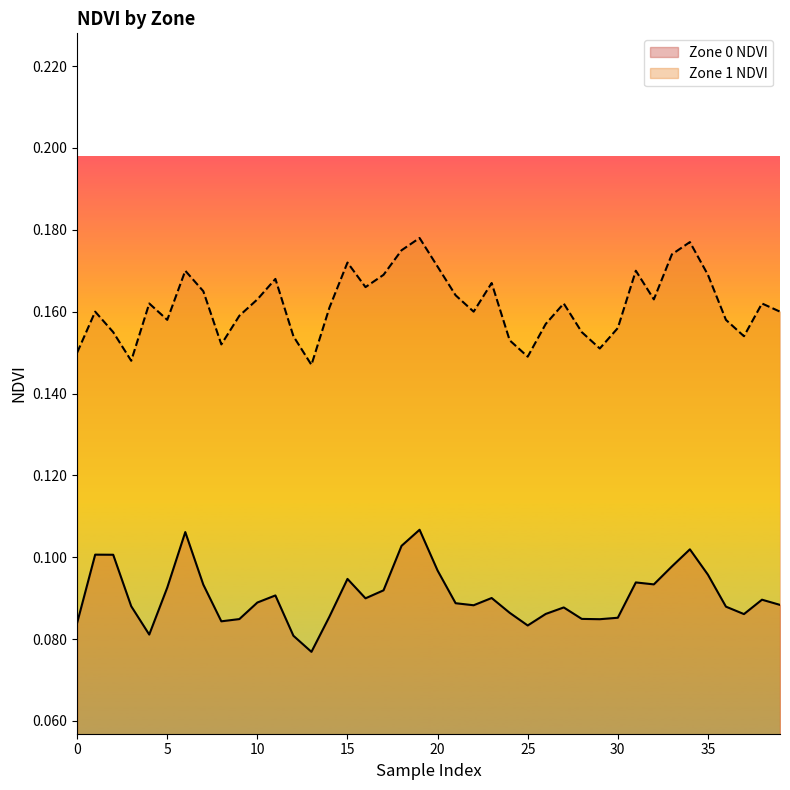

Which series has the largest total across all categories?

Zone 1 NDVI